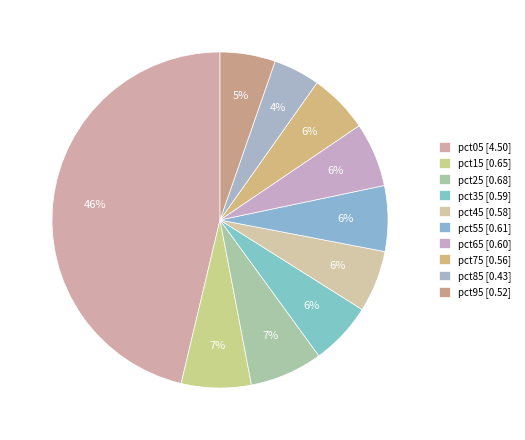

To the nearest percent, what is the combined percentage of pct15 and pct85?

11%